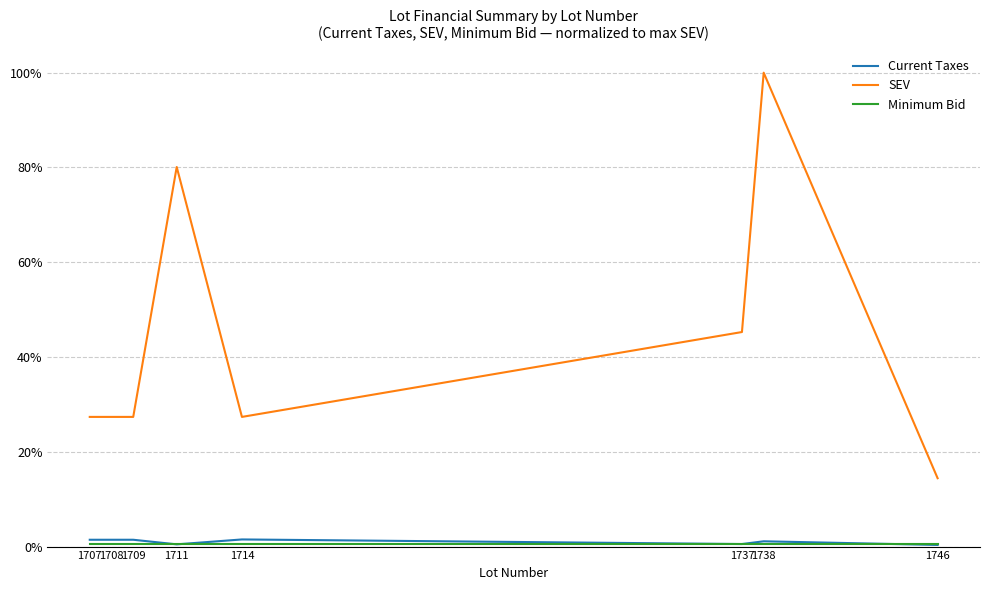

The value of SEV at 1709 is 0.2. True or false?

False